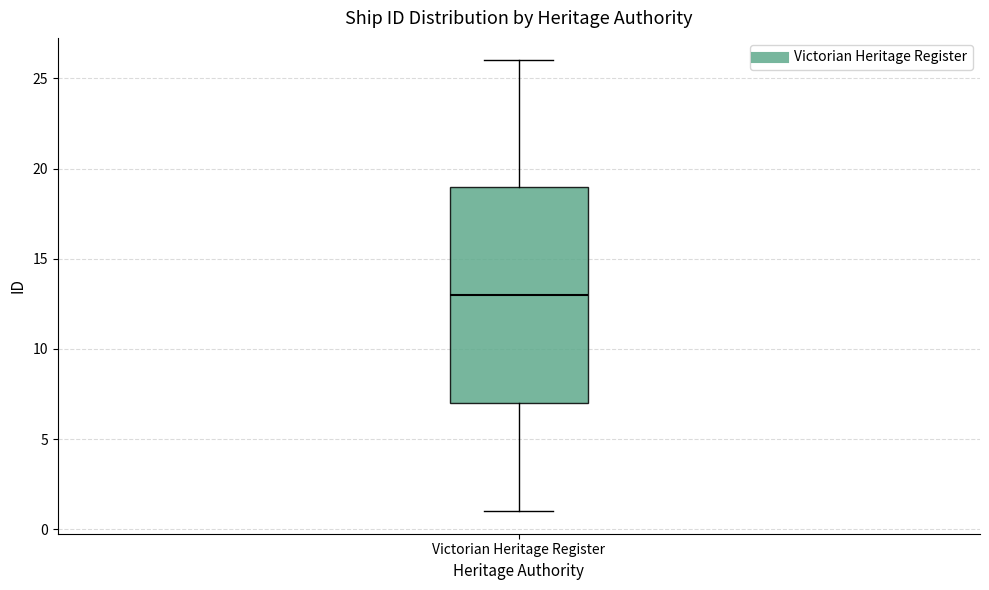

Where is the upper edge of the box for Victorian Heritage Register on the y-axis? The values are not printed on the chart, so give them approximately, as read against the axis.

19